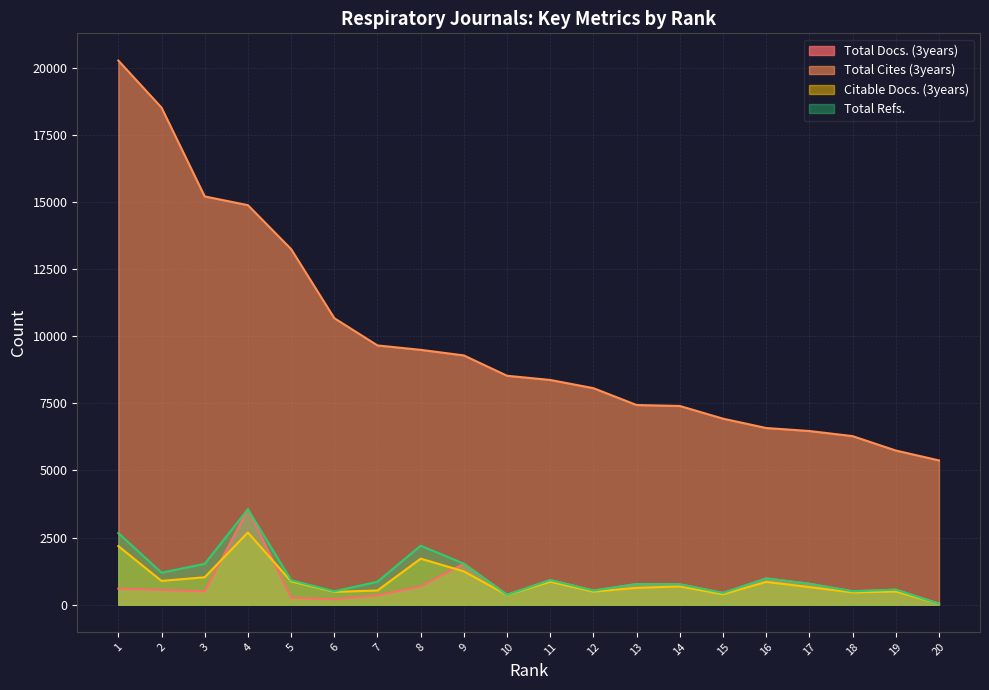

What are all the series names shown in the legend?

Total Docs. (3years), Total Cites (3years), Citable Docs. (3years), Total Refs.